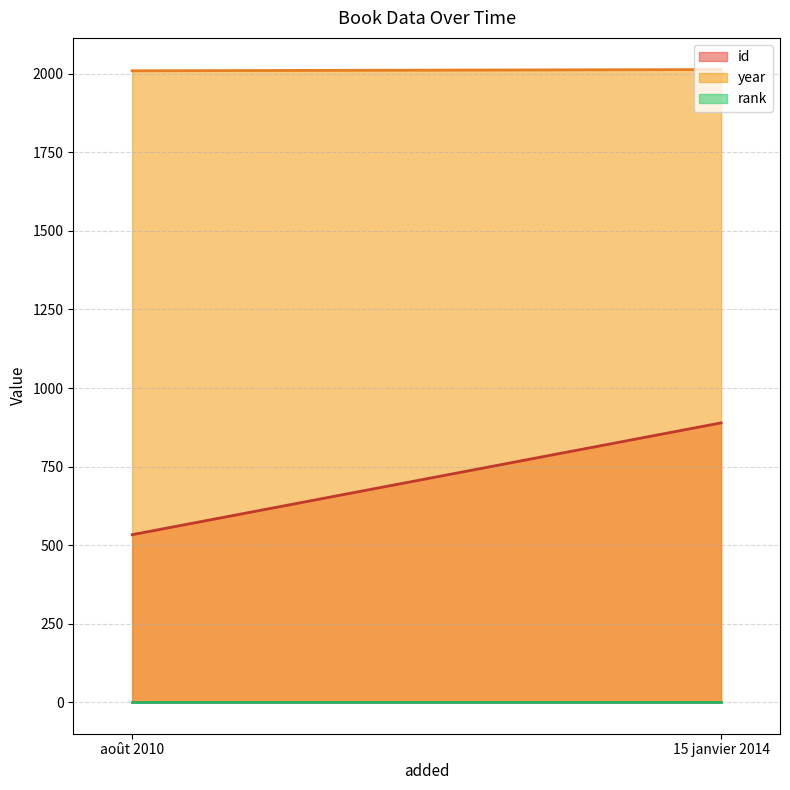

At which category is the sum across all series the highest?

15 janvier 2014